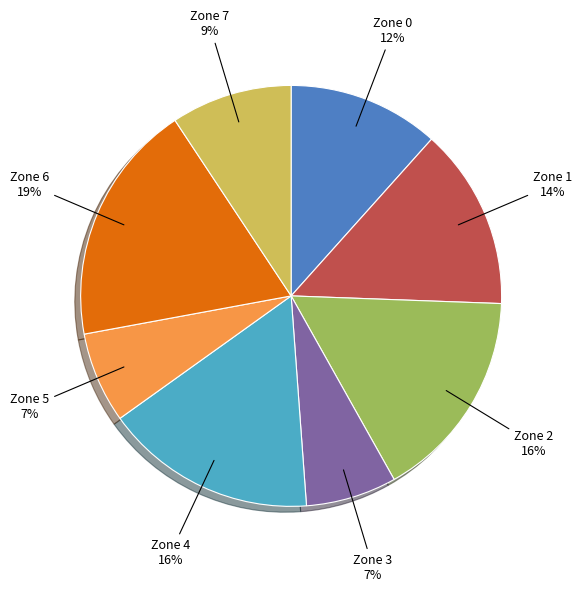

To the nearest percent, what is the difference between the largest and smallest slice percentages?

12%